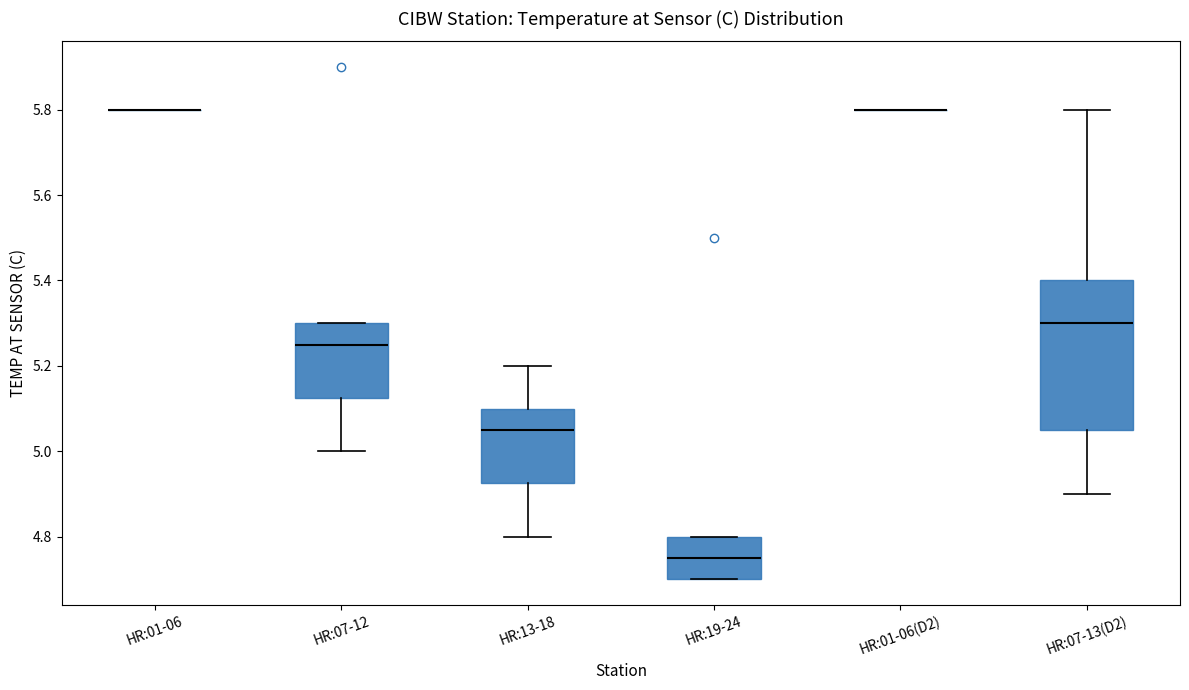

Which box is the tallest, from its lower edge to its upper edge?

HR:07-13(D2)